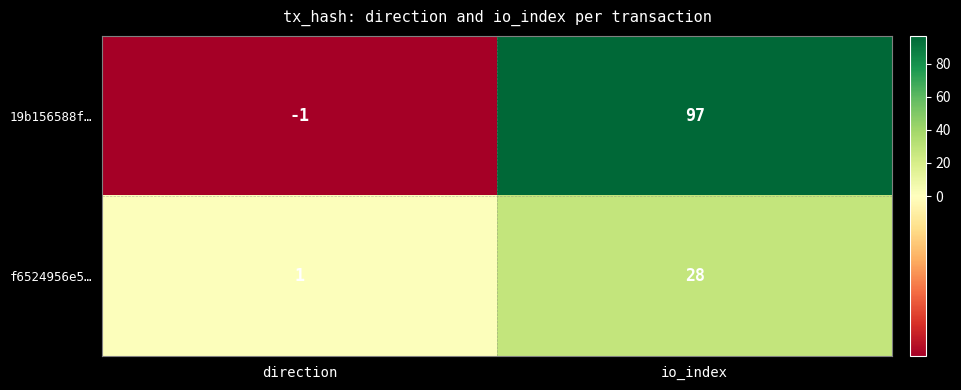

Read the f6524956e5… value at io_index, to the nearest 5.

30